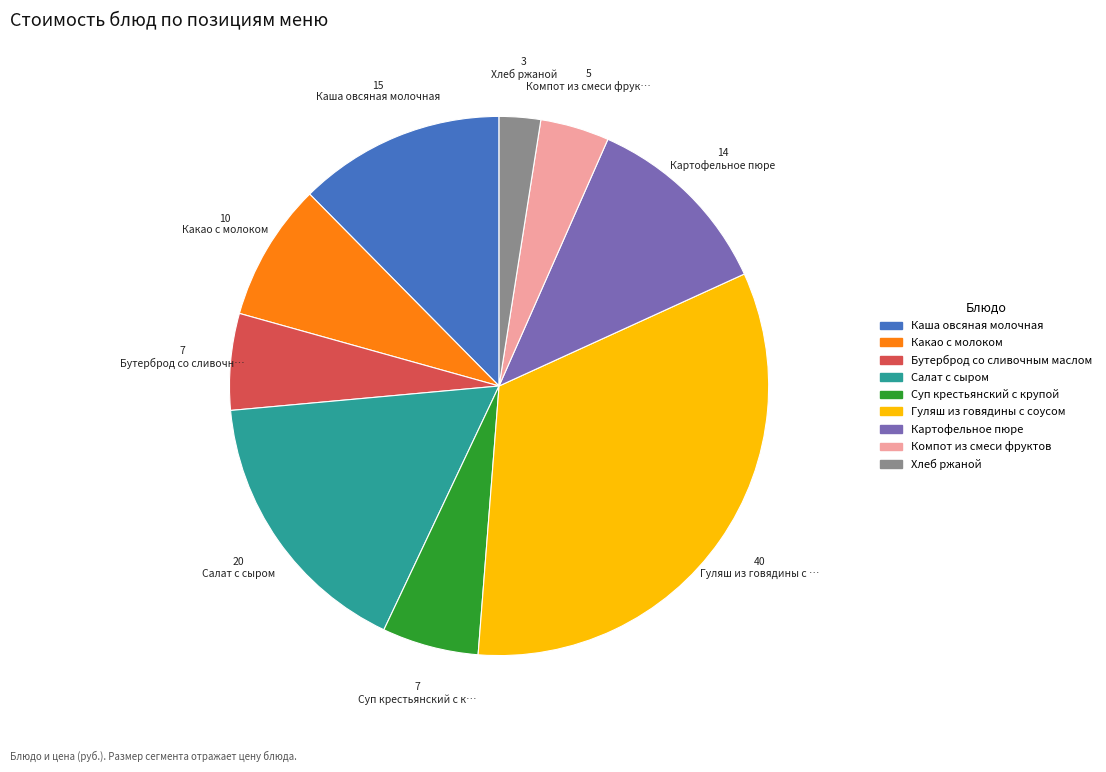

Between Каша овсяная молочная and Компот из смеси фруктов, which is larger?

Каша овсяная молочная